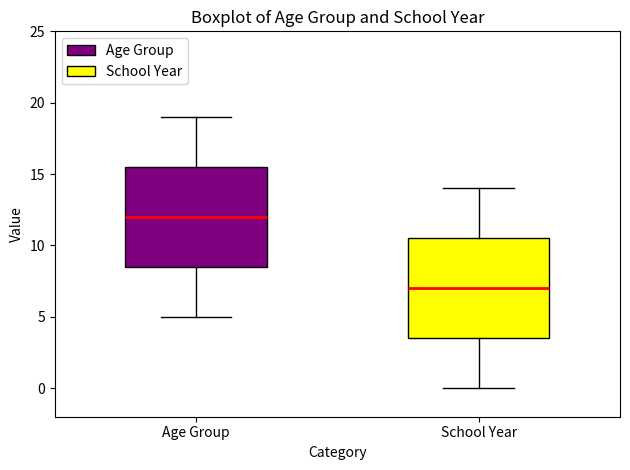

Reading left to right, transcribe this box plot: for each box, give where its median line is, the range the box spans, and where its two whiskers end, as read against the y-axis. The values are not printed on the chart, so give them approximately, as read against the axis.

Age Group: median 12.0, box 8.5 to 15.5, whiskers 5.0 to 19.0
School Year: median 7.0, box 3.5 to 10.5, whiskers 0.0 to 14.0